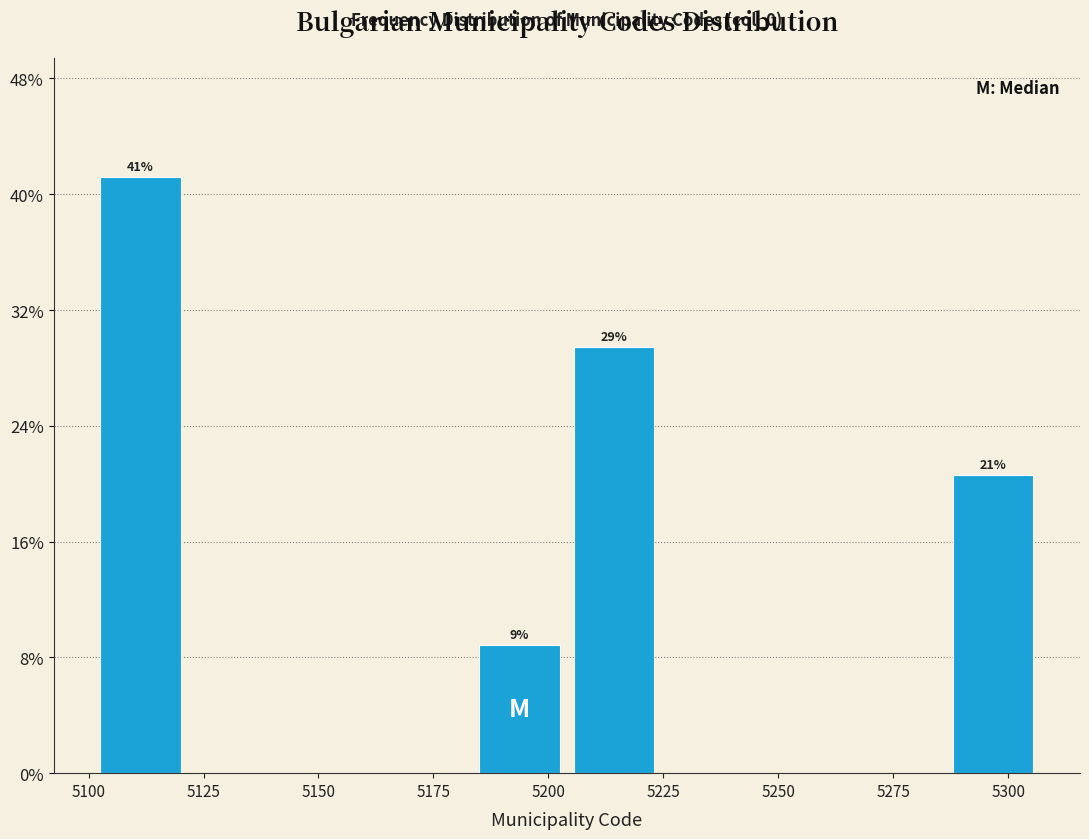

Over which range of the x-axis is the bar tallest?

5100 to 5120